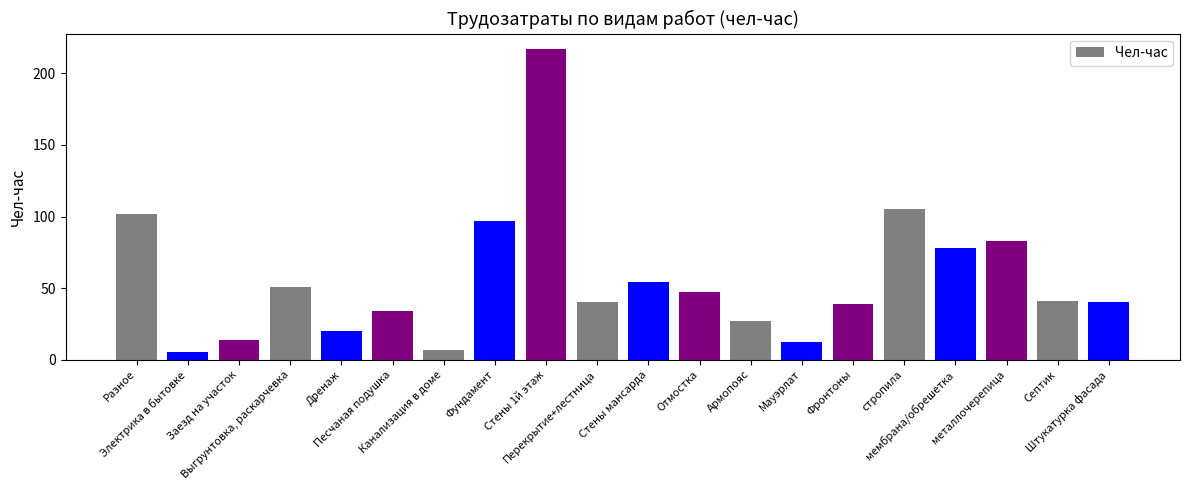

True or false: the data shows 217 at Стены 1й этаж.

True